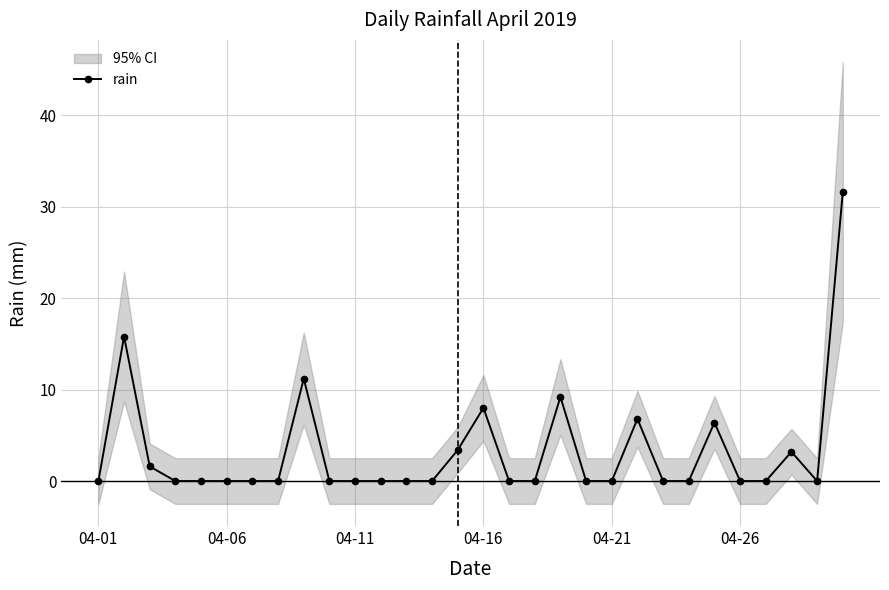

The rain series shows 19.6 at 04-06. True or false?

False